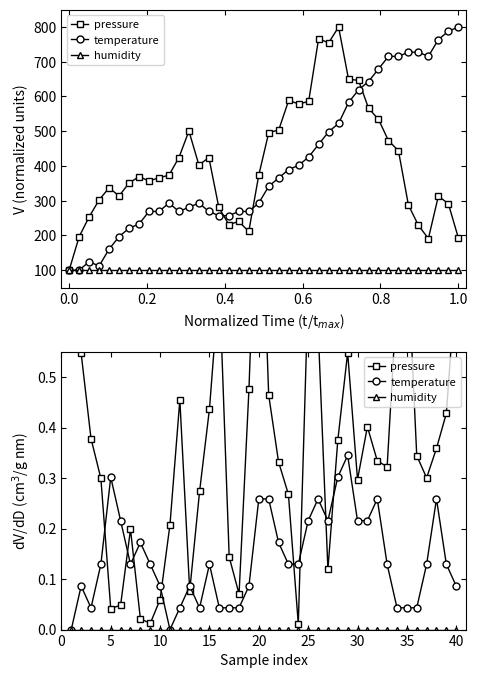

What is the difference between the maximum and minimum values in the temperature series?

0.3